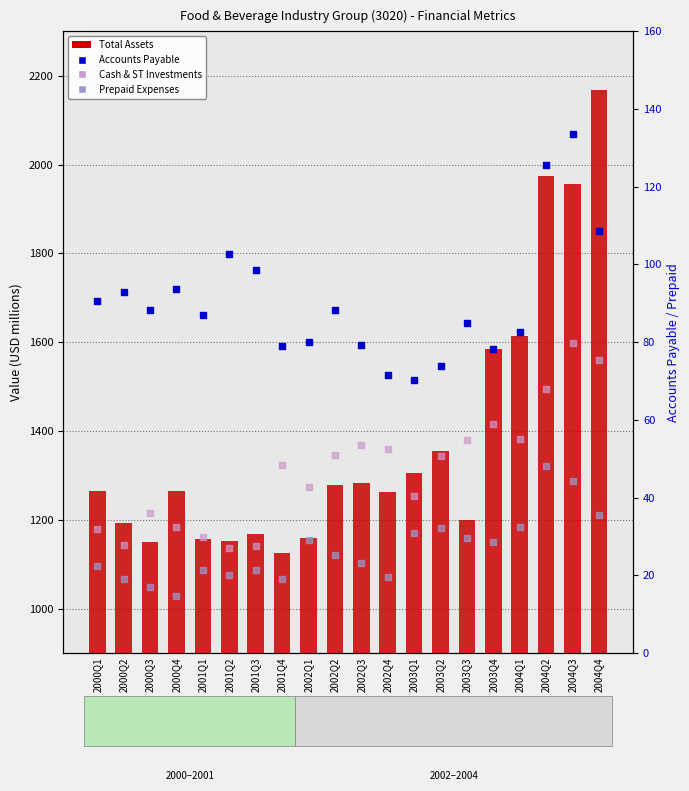

At how many categories does at least one series exceed 188?

20